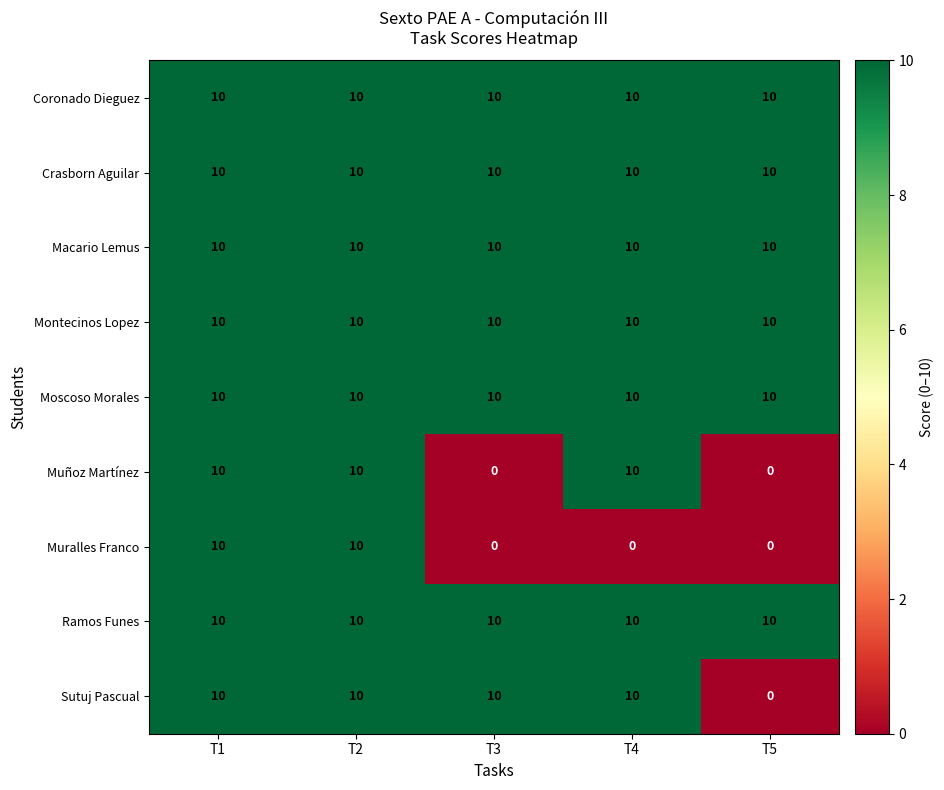

What is the sum of the Moscoso Morales values at T3 and T1?

20